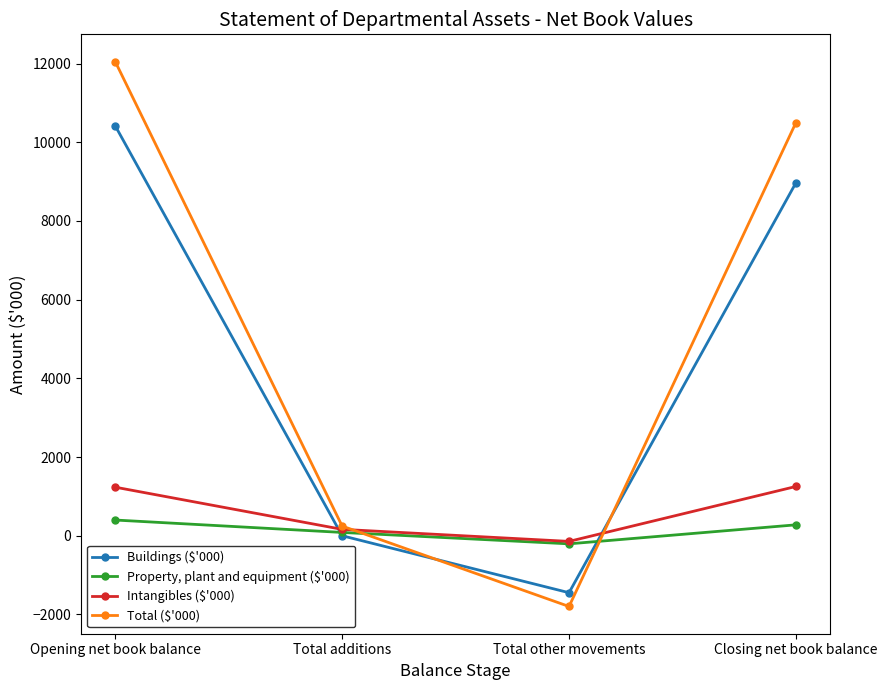

Which series has the widest spread of values?

Total ($'000)